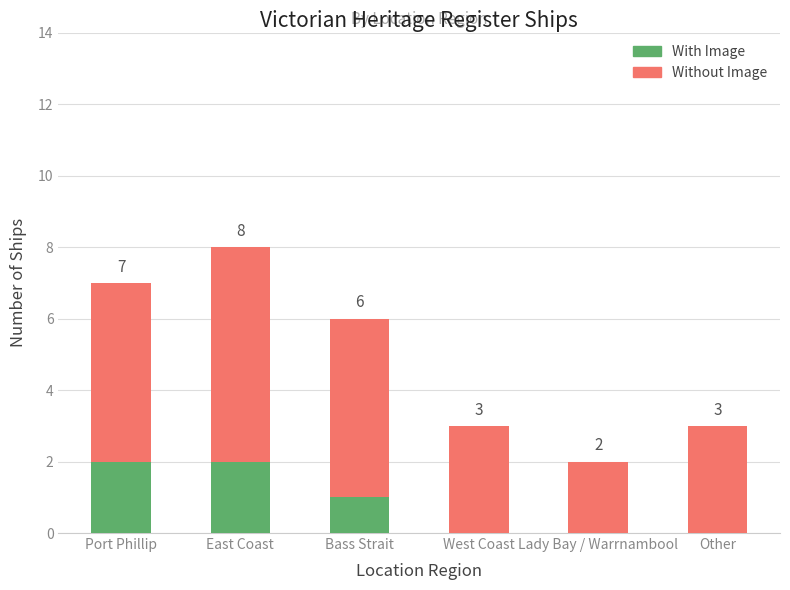

Are the bars horizontal?

No